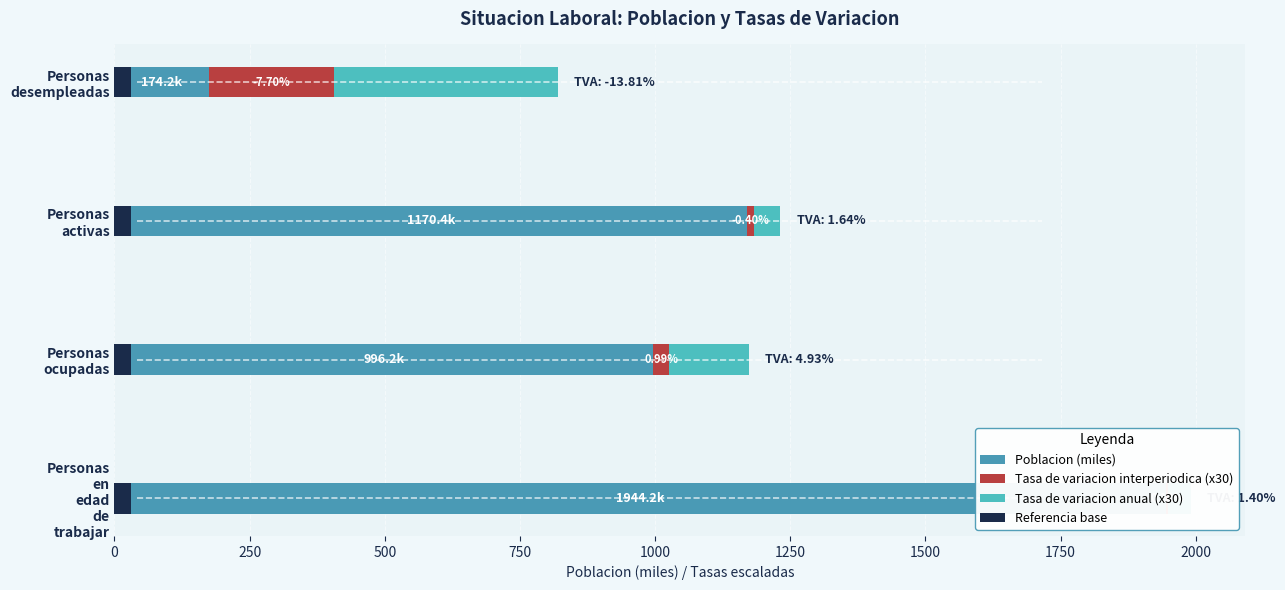

Are the bars horizontal?

Yes